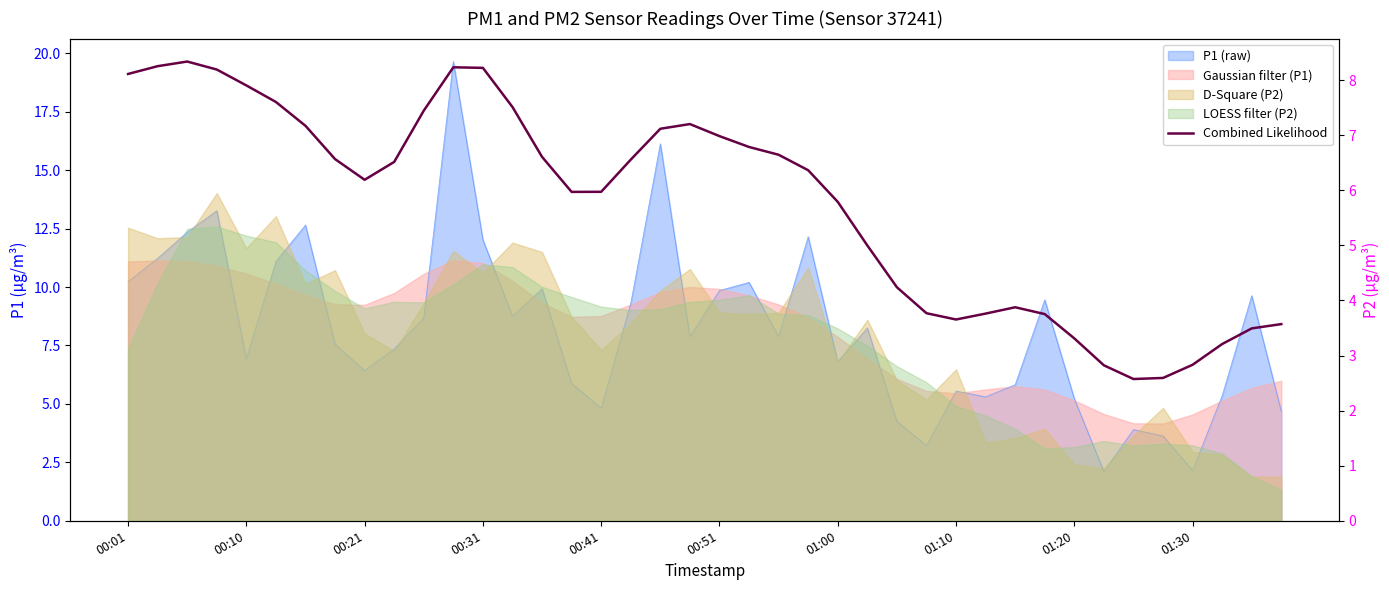

Does the chart display data point markers on the line(s)?

No